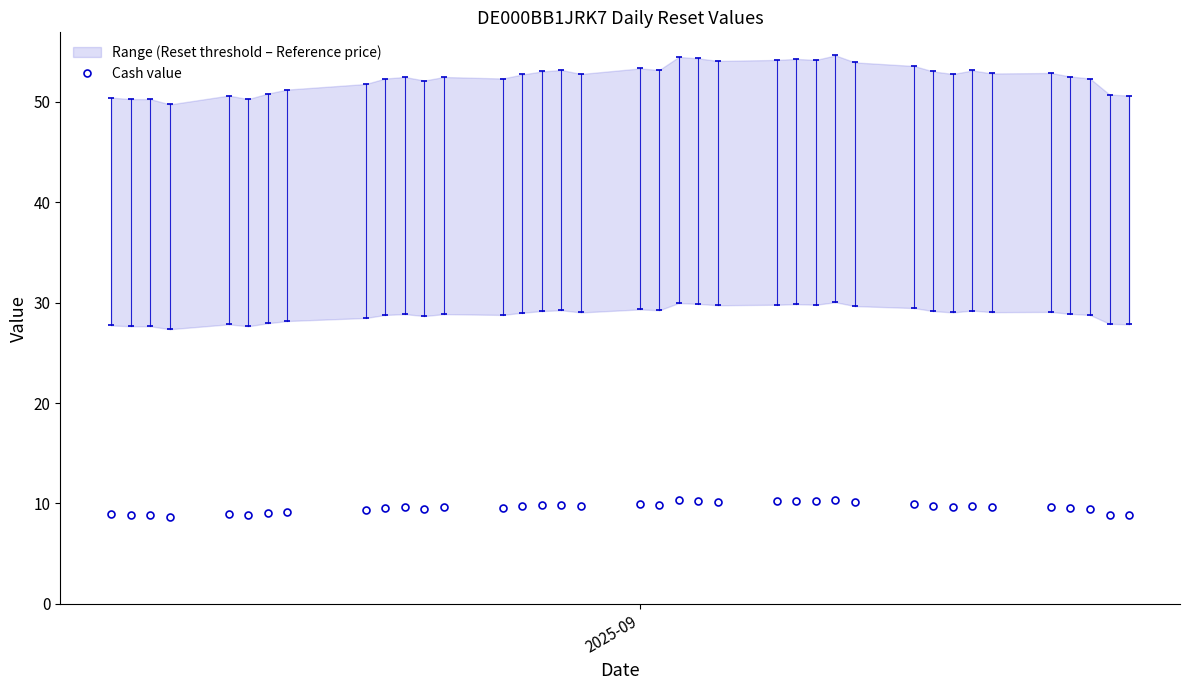

What is the value of the Cash value point at the 15th from the left?

9.7